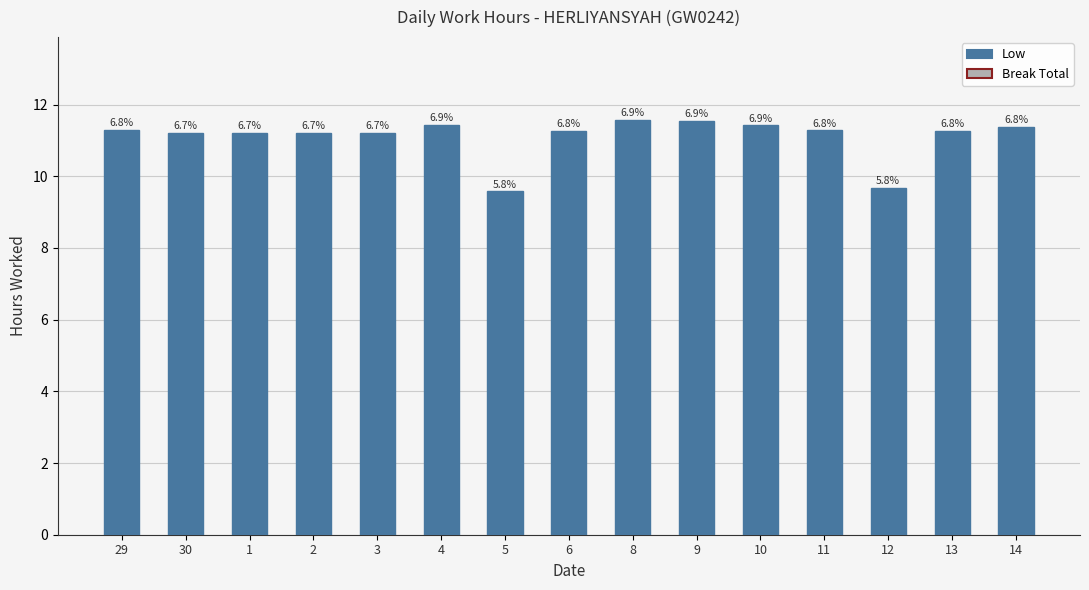

What is the ratio of the value at 12 to the value at 2?

0.9